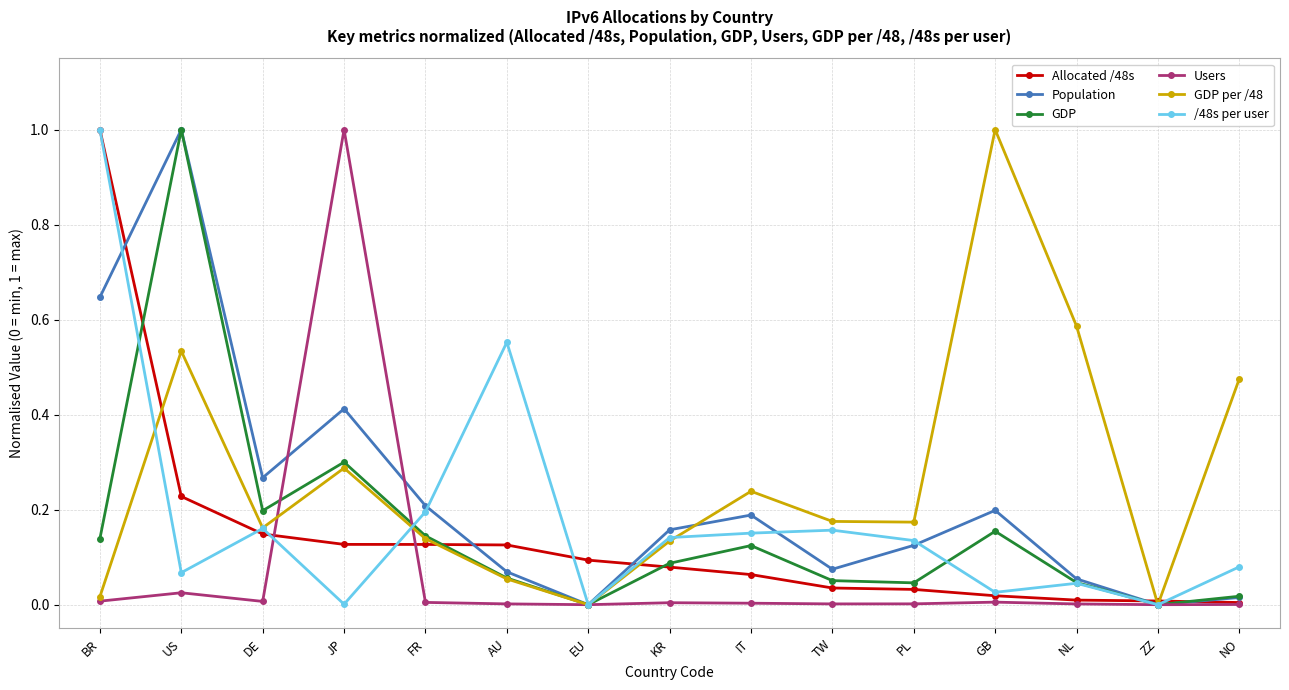

Is it true that GDP per /48 equals 0.3 at EU?

False